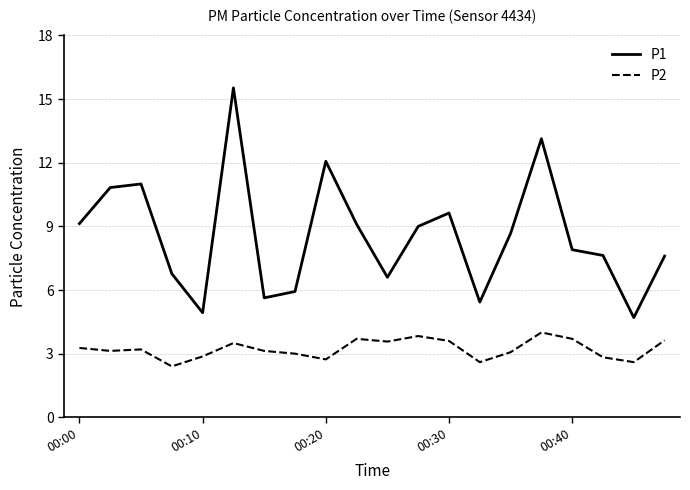

Which series has the largest range (max minus min)?

P1